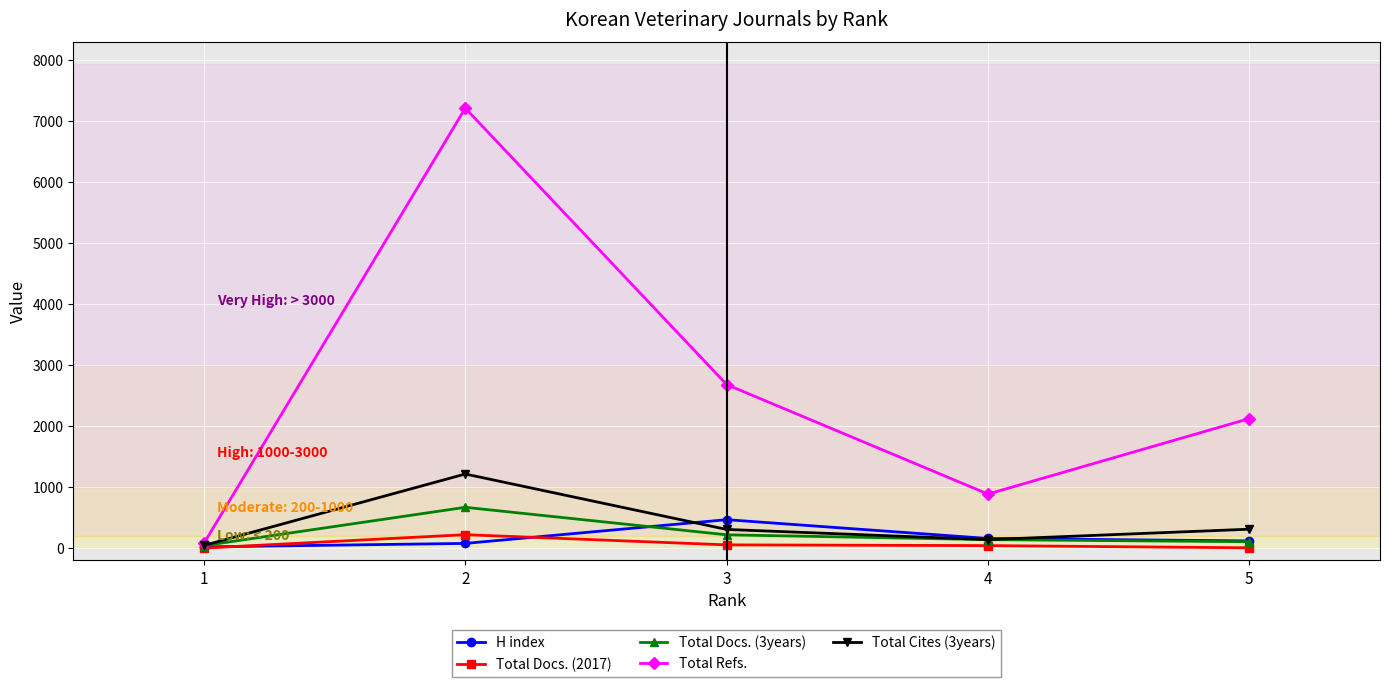

The value of Total Cites (3years) at 3 is 309. True or false?

True